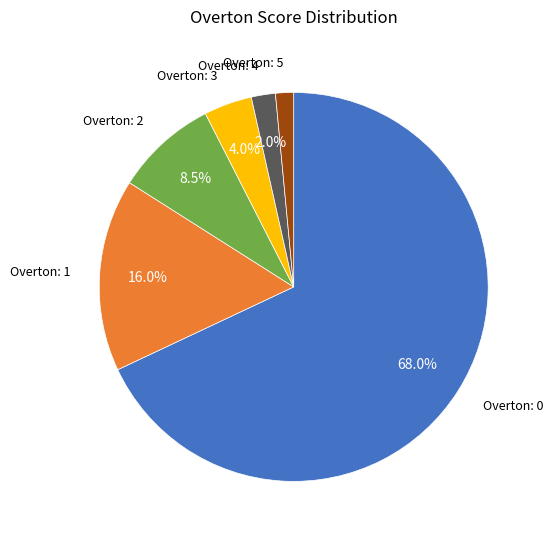

Is there any slice that represents more than half of the pie?

Yes